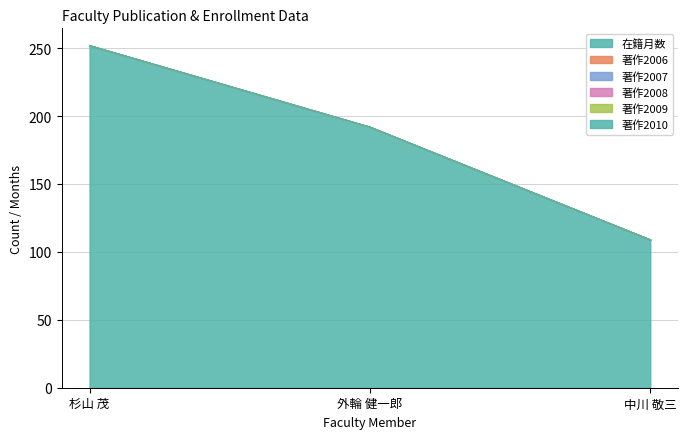

At which label is 著作2008 closest to 0?

杉山 茂